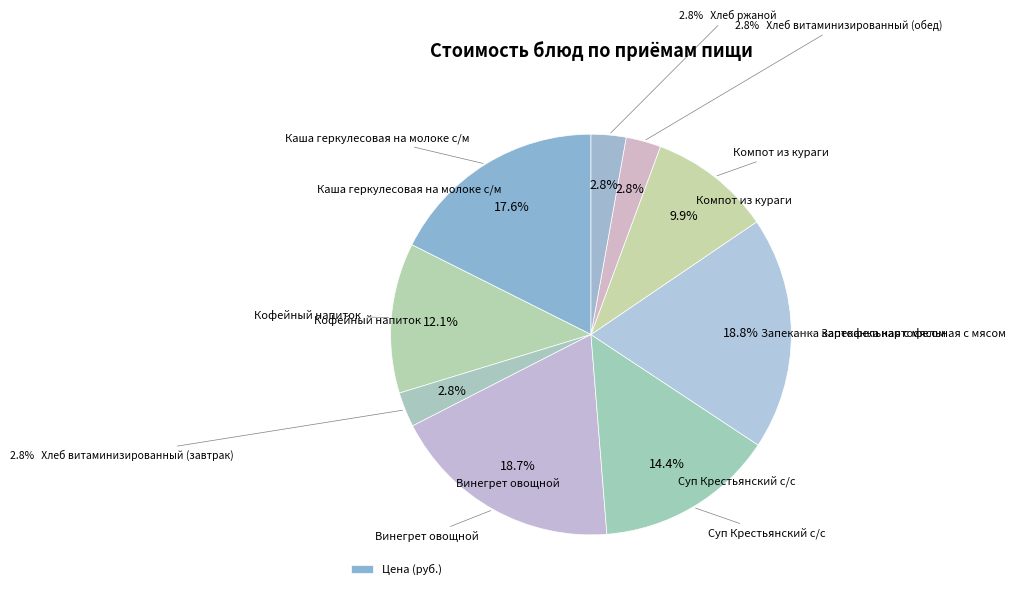

Rank the categories by value from highest to lowest.

Запеканка картофельная с мясом, Винегрет овощной, Каша геркулесовая на молоке с/м, Суп Крестьянский с/с, Кофейный напиток, Компот из кураги, Хлеб витаминизированный (завтрак), Хлеб витаминизированный (обед), Хлеб ржаной